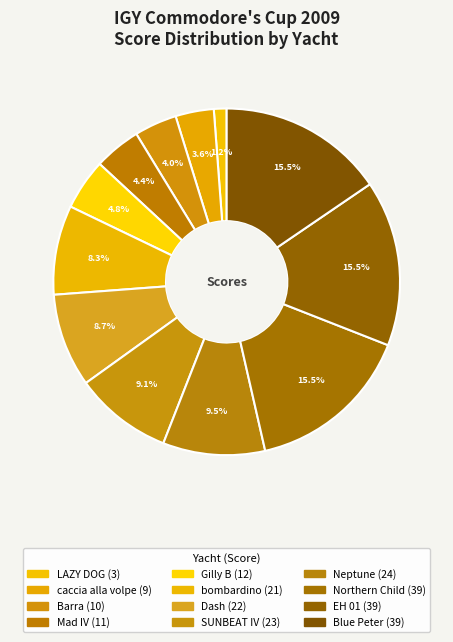

How many segments does this pie chart have?

12